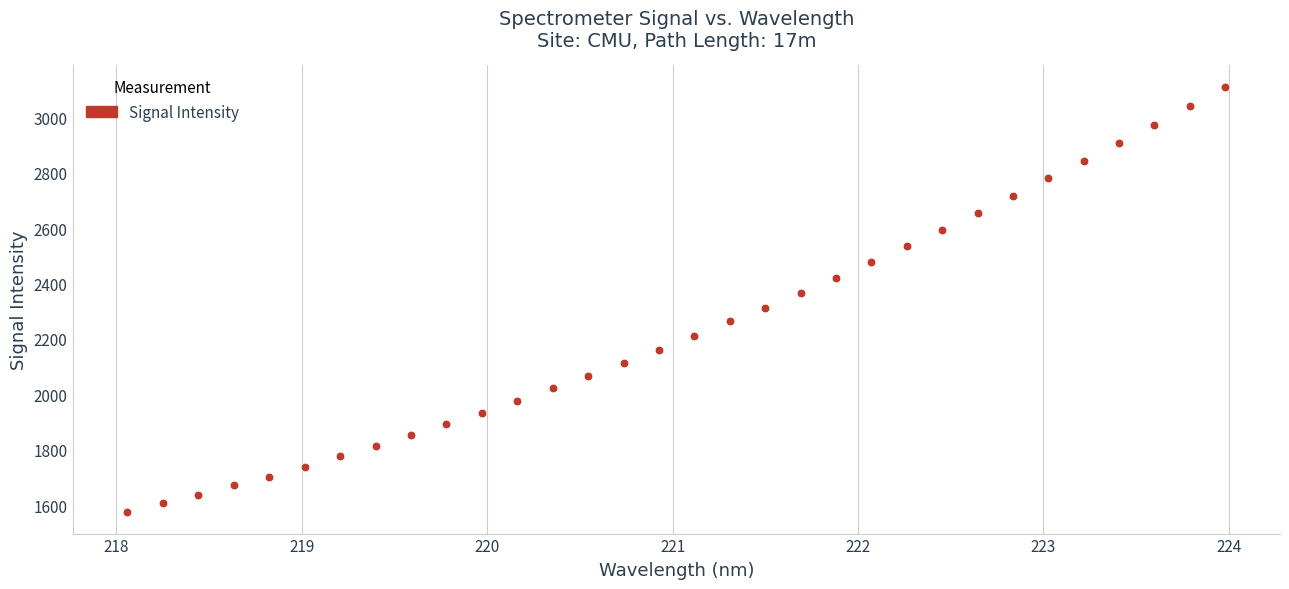

What is the range of X values (max minus min)?

5.9